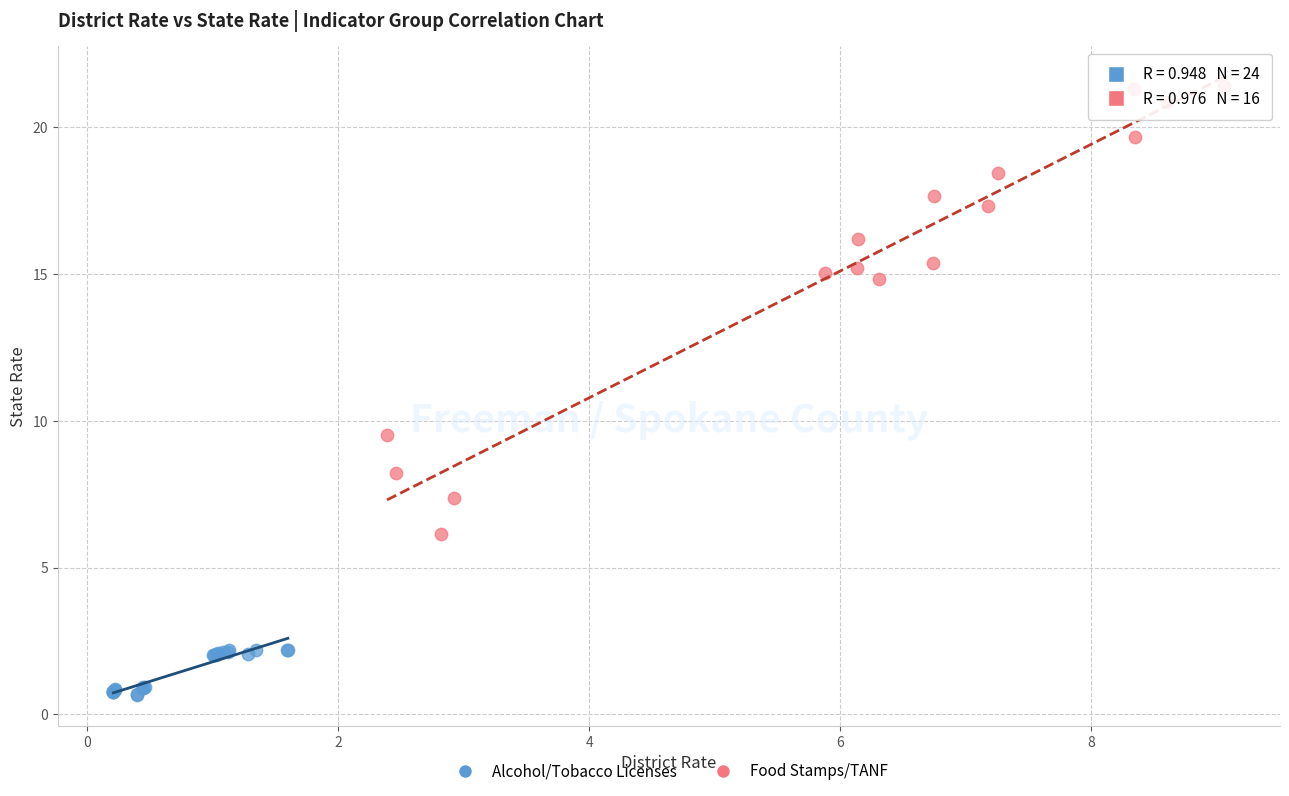

Which series reaches the minimum Y coordinate?

Alcohol/Tobacco Licenses